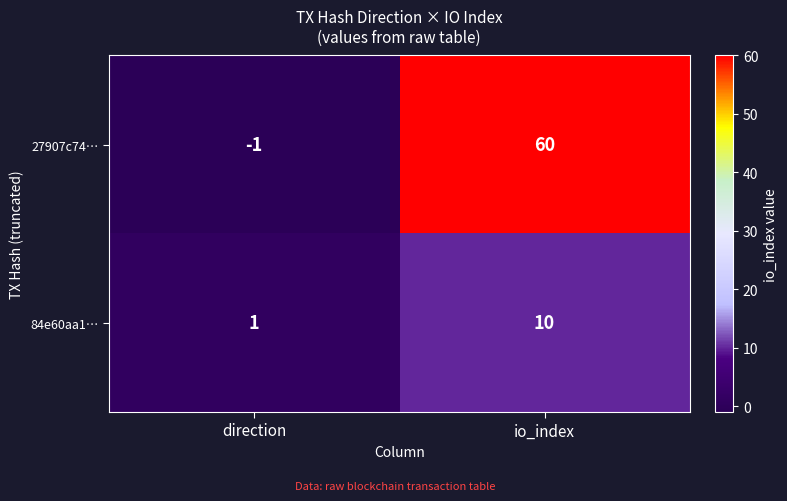

What is the sum of all 84e60aa1… values?

11